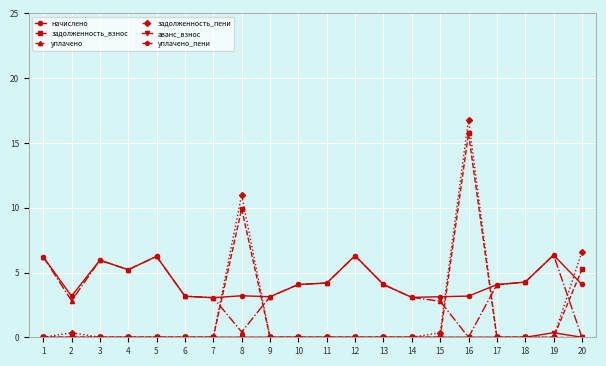

Which series has the largest range (max minus min)?

задолженность_пени